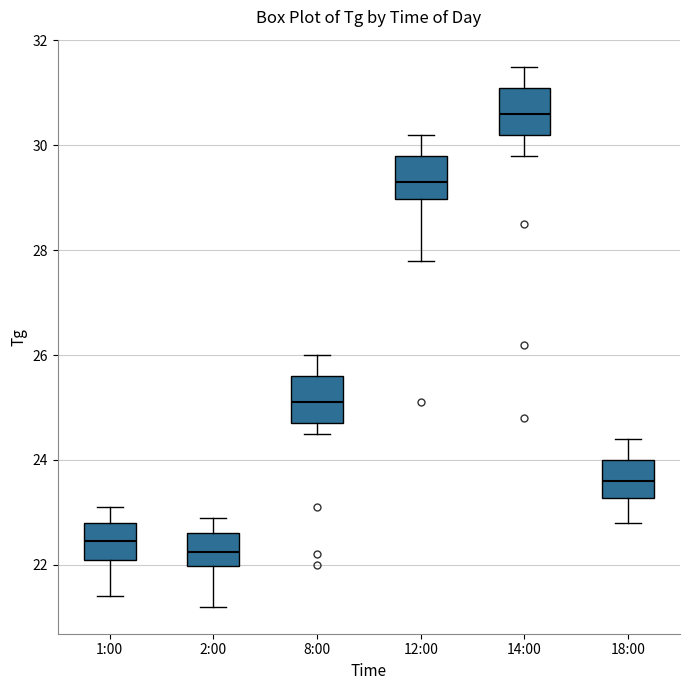

Reading left to right, read every box against the y-axis: the position of its median line, the range the box covers, and the ends of its whiskers. The values are not printed on the chart, so give them approximately, as read against the axis.

1:00: median 22.4, box 22.2 to 22.8, whiskers 21.4 to 23.2
2:00: median 22.2, box 22.0 to 22.6, whiskers 21.2 to 23.0
8:00: median 25.2, box 24.8 to 25.6, whiskers 24.6 to 26.0
12:00: median 29.4, box 29.0 to 29.8, whiskers 27.8 to 30.2
14:00: median 30.6, box 30.2 to 31.2, whiskers 29.8 to 31.6
18:00: median 23.6, box 23.2 to 24.0, whiskers 22.8 to 24.4